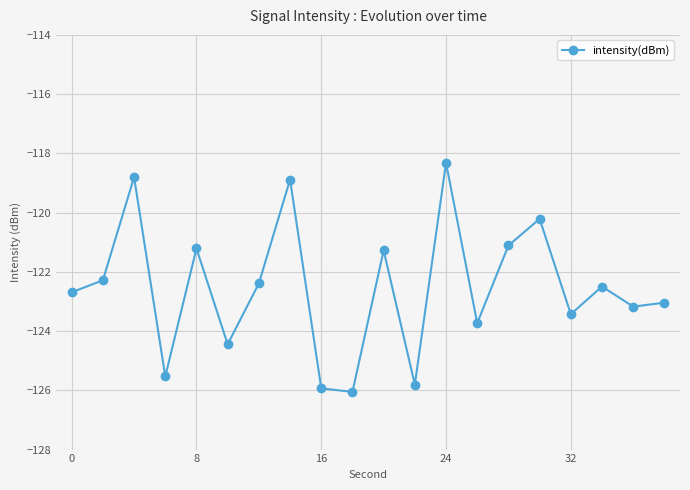

True or false: the data has more than 0 interior local peaks.

True